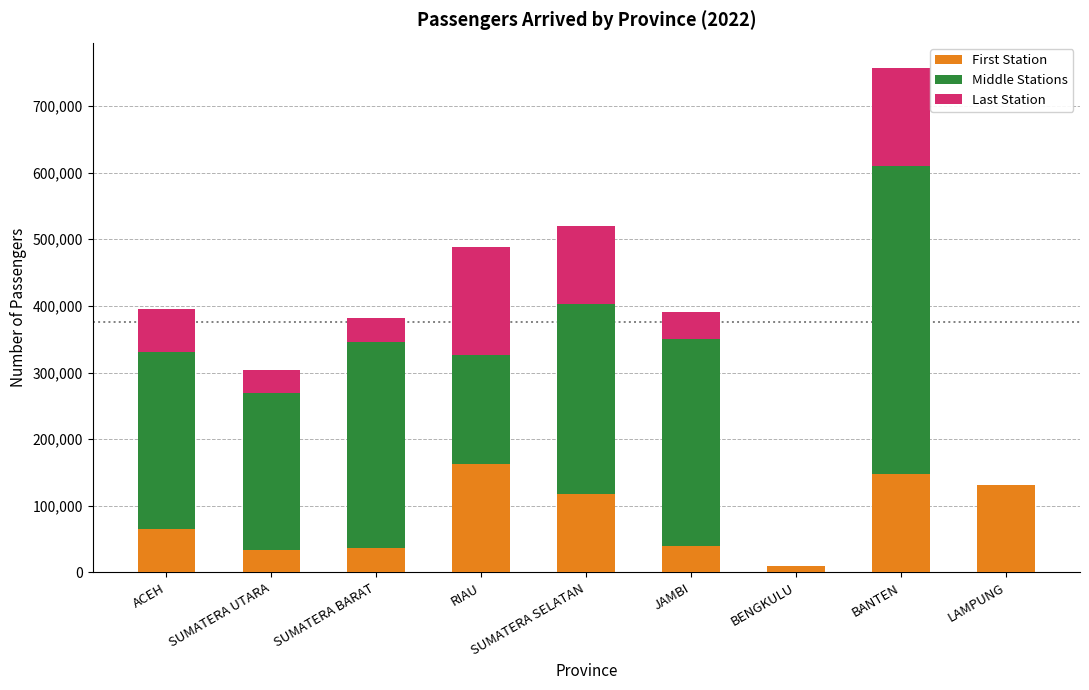

What is the total value across all series at SUMATERA BARAT?

381970